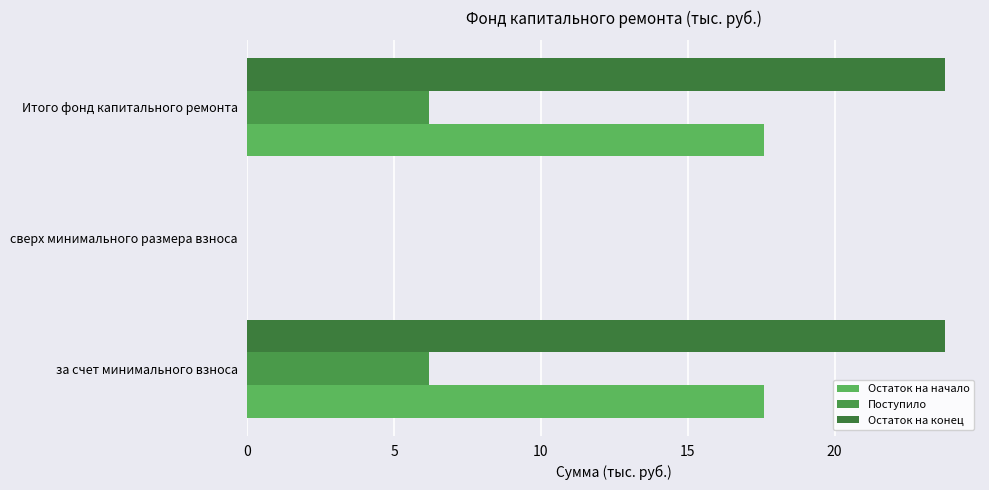

Count the number of data series in this chart.

3